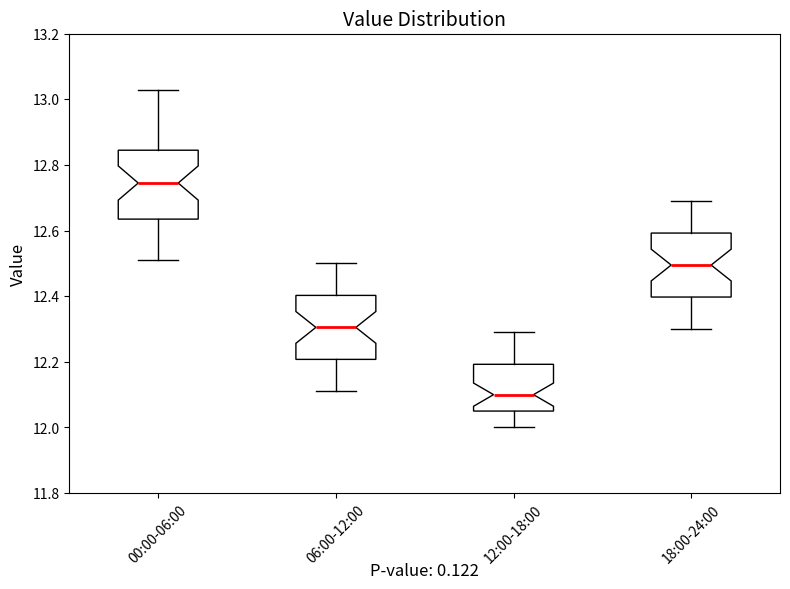

Reading left to right, read every box against the y-axis: the position of its median line, the range the box covers, and the ends of its whiskers. The values are not printed on the chart, so give them approximately, as read against the axis.

00:00-06:00: median 12.74, box 12.64 to 12.84, whiskers 12.52 to 13.04
06:00-12:00: median 12.30, box 12.20 to 12.40, whiskers 12.12 to 12.50
12:00-18:00: median 12.10, box 12.06 to 12.20, whiskers 12.00 to 12.30
18:00-24:00: median 12.50, box 12.40 to 12.60, whiskers 12.30 to 12.70